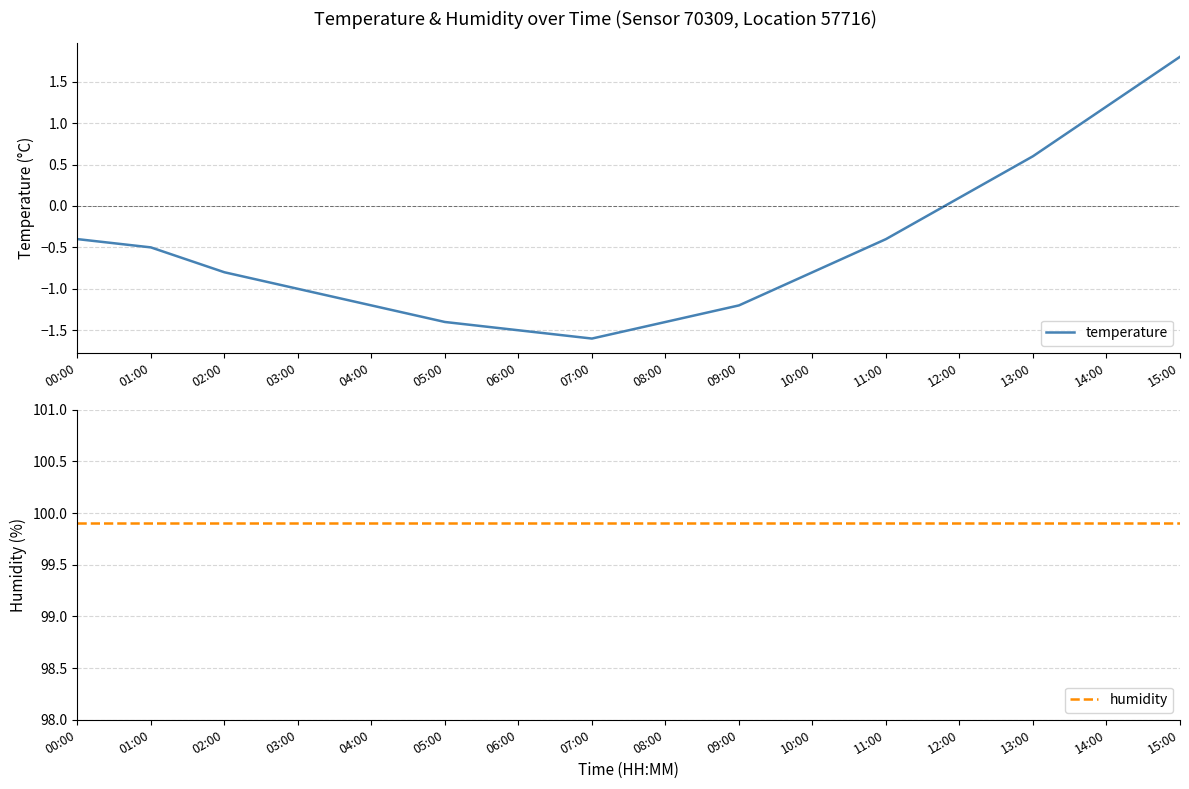

Read the humidity value at 11:00.

99.9